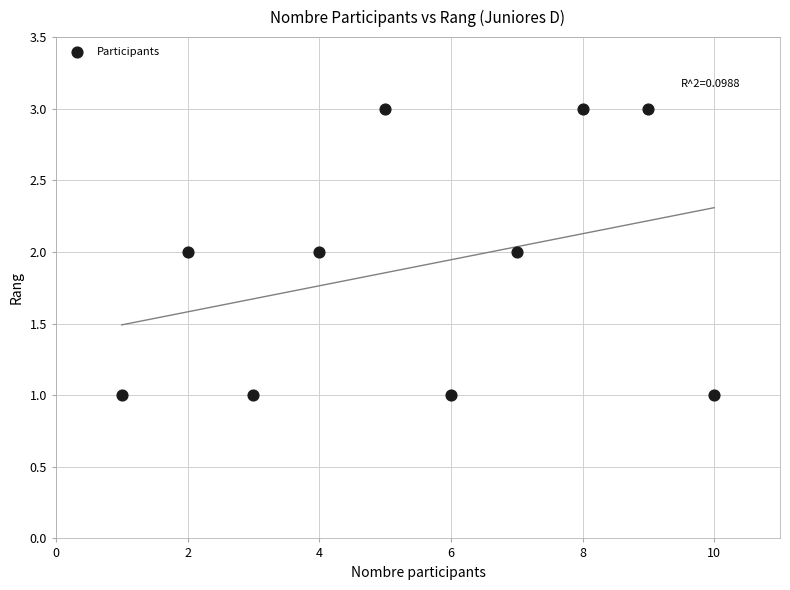

What is the average X value?

6